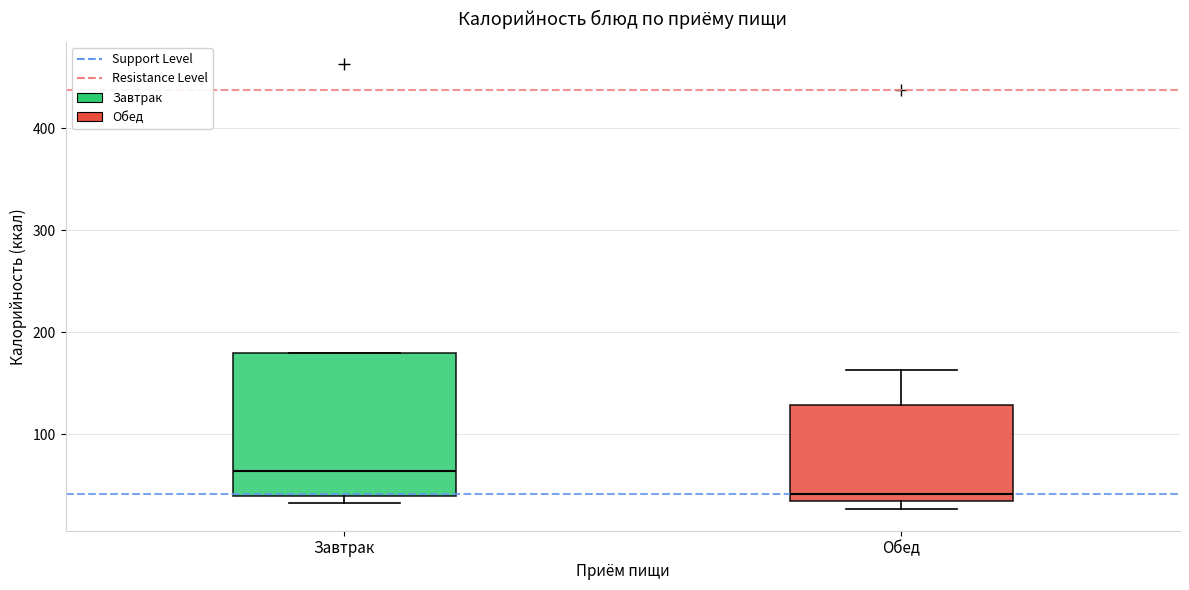

Where does the median line of the box for Завтрак sit on the y-axis? The values are not printed on the chart, so give them approximately, as read against the axis.

60